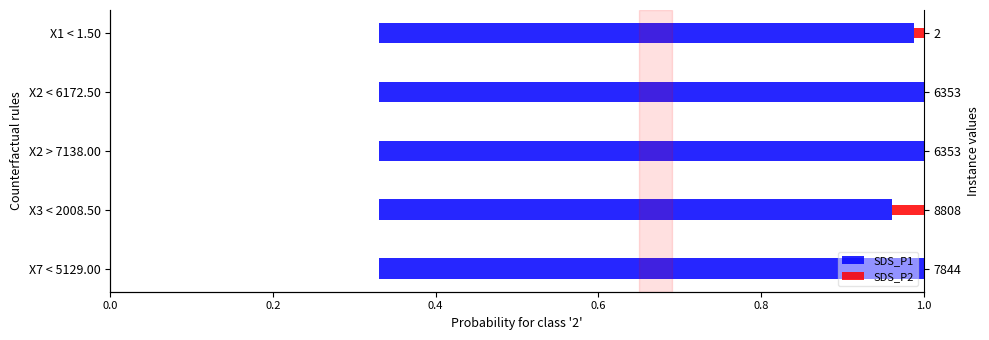

Between X7 < 5129.00 and X3 < 2008.50, which series saw the biggest shift?

SDS_P1